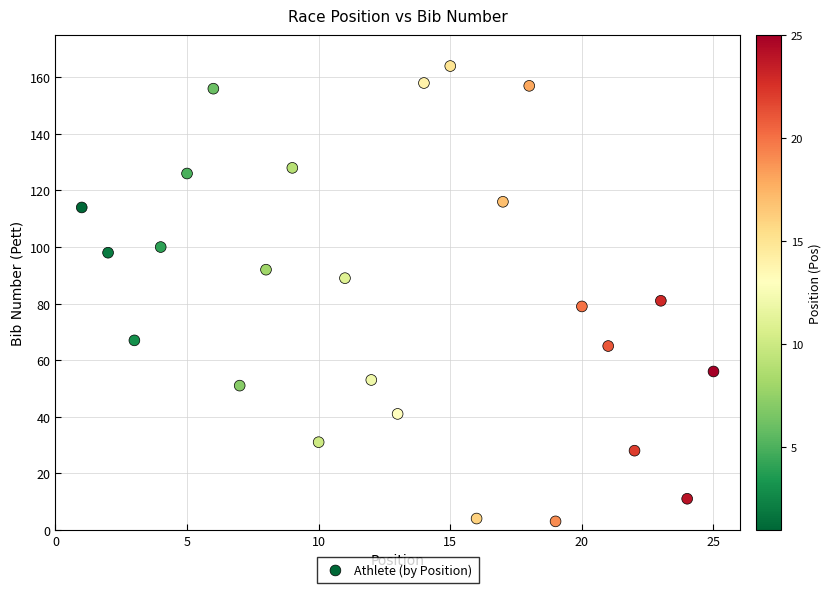

What is the range of Y values (max minus min)?

161